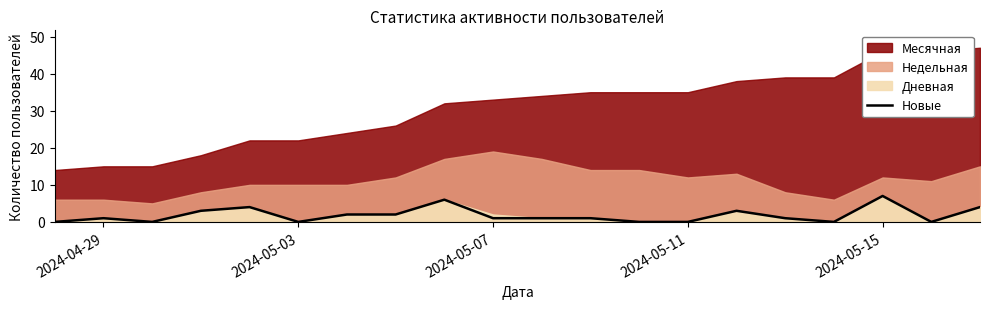

The value of Новые at 2024-05-03 is -3. True or false?

False